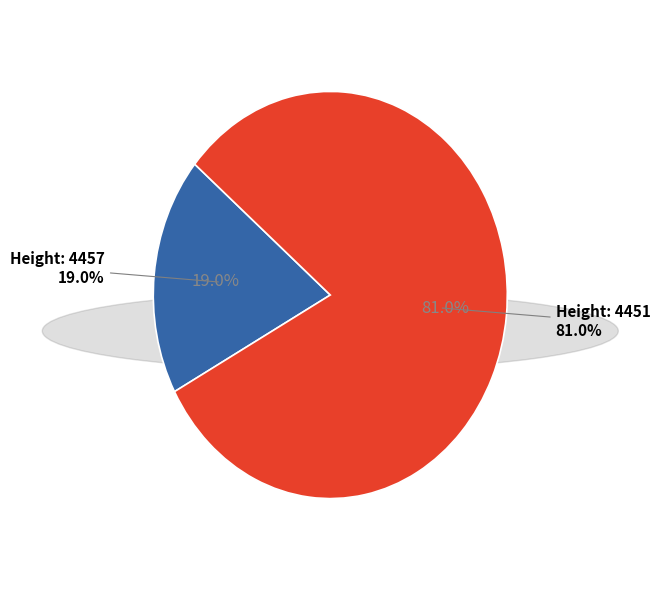

The 4457 slice represents 19% of the pie. True or false?

True